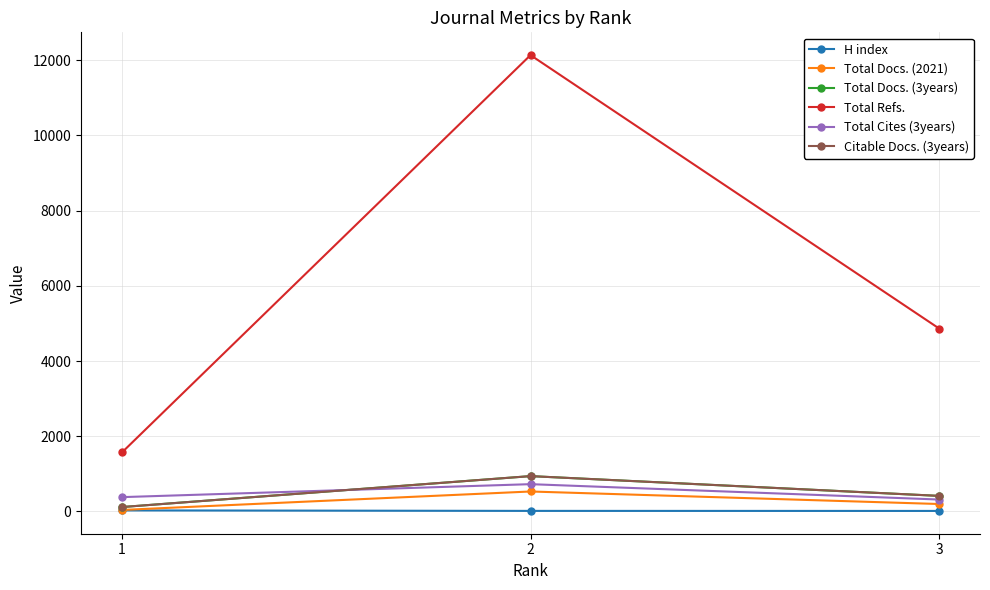

Which series has the largest total across all categories?

Total Refs.